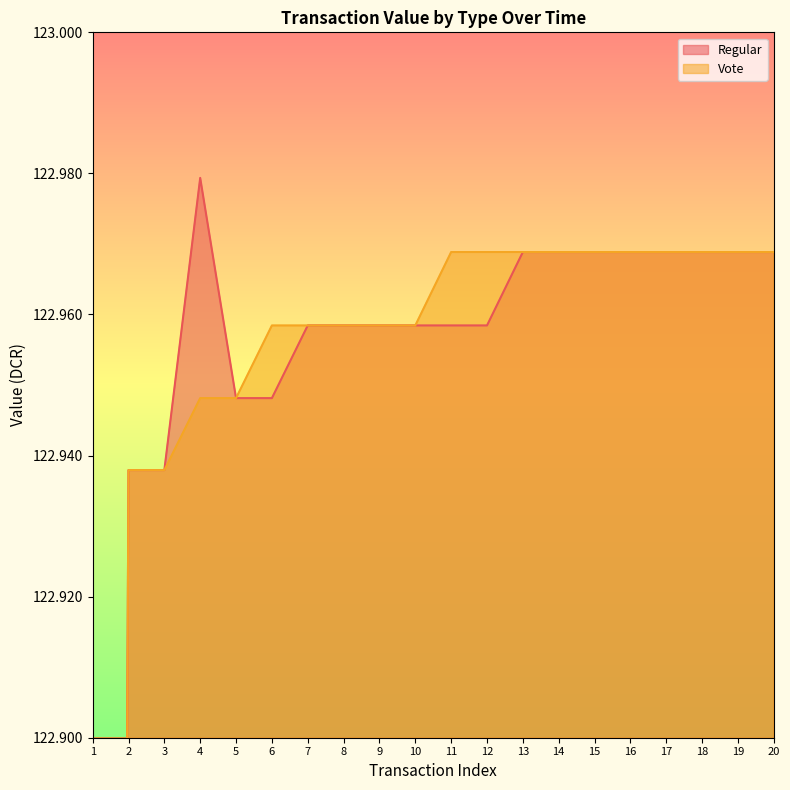

Does the chart display data point markers on the line(s)?

No